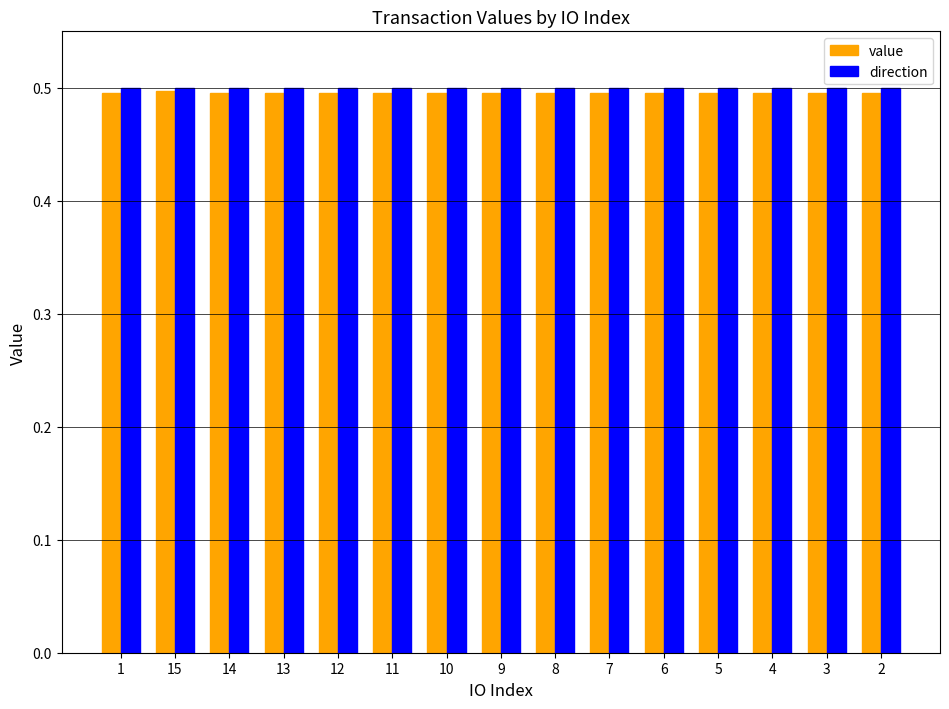

Read the value value at 15.

0.5